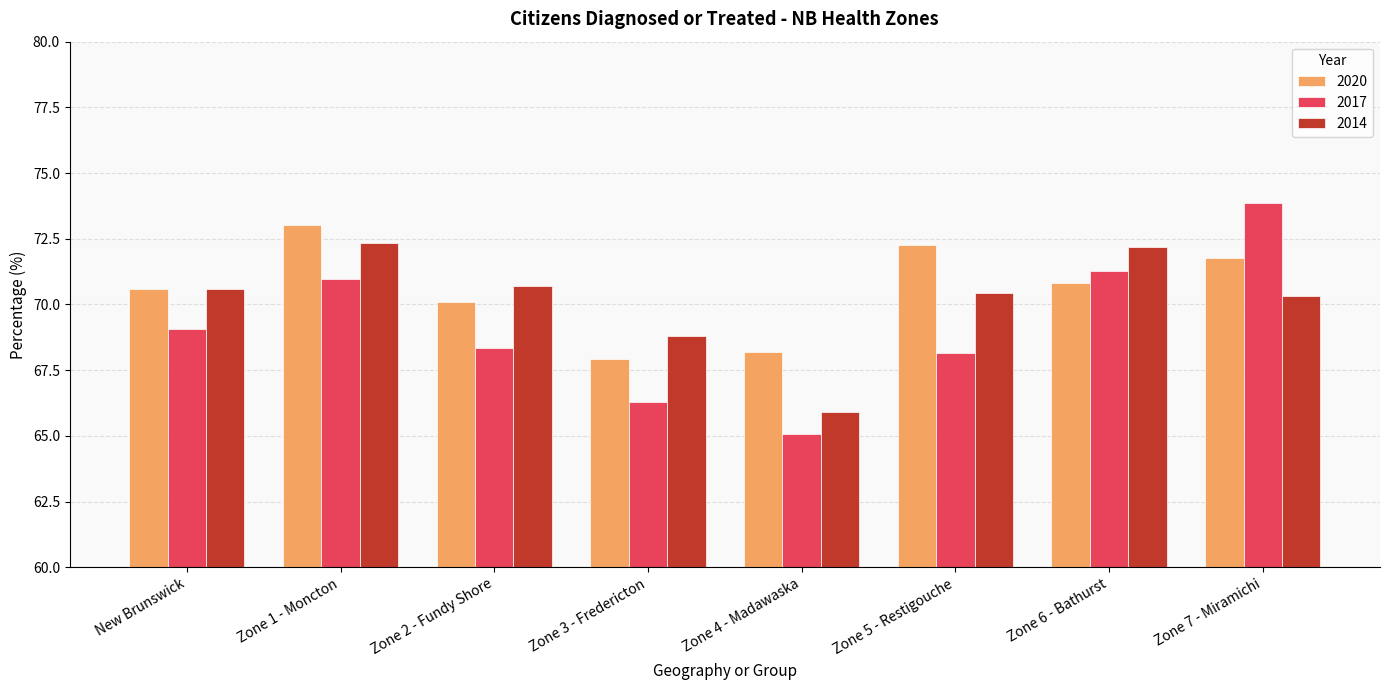

Is the value of 2017 at Zone 5 - Restigouche greater than the value of 2014 at Zone 3 - Fredericton?

No